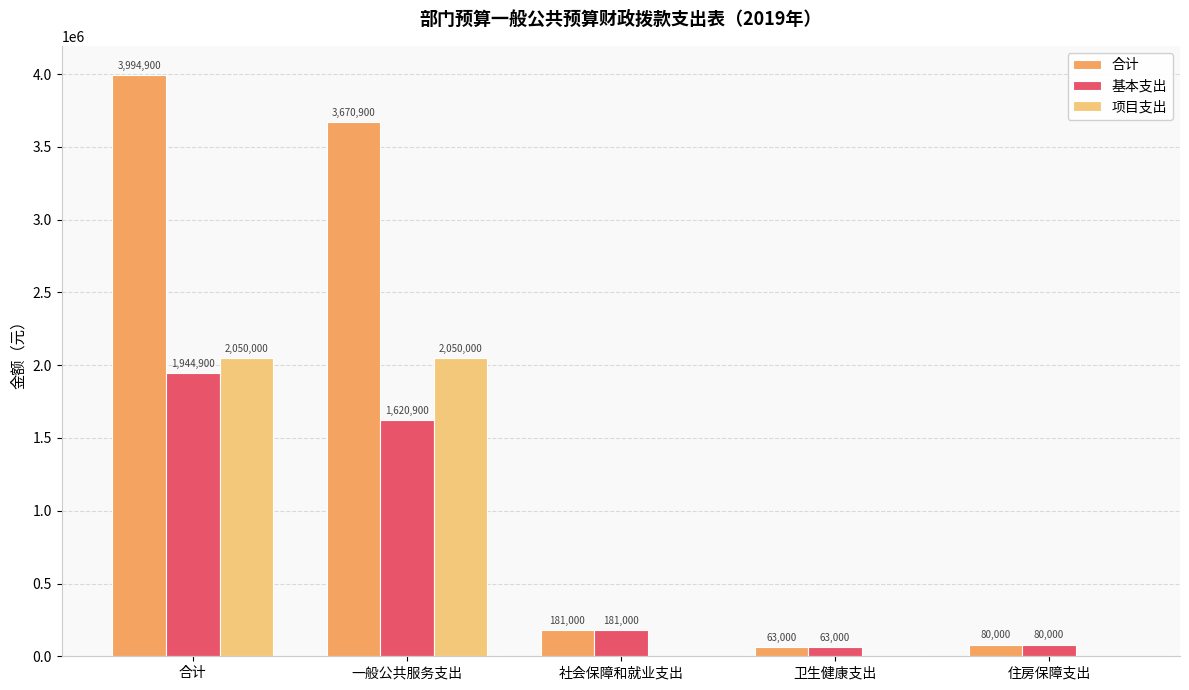

Where does the 基本支出 series first go above 181000?

合计